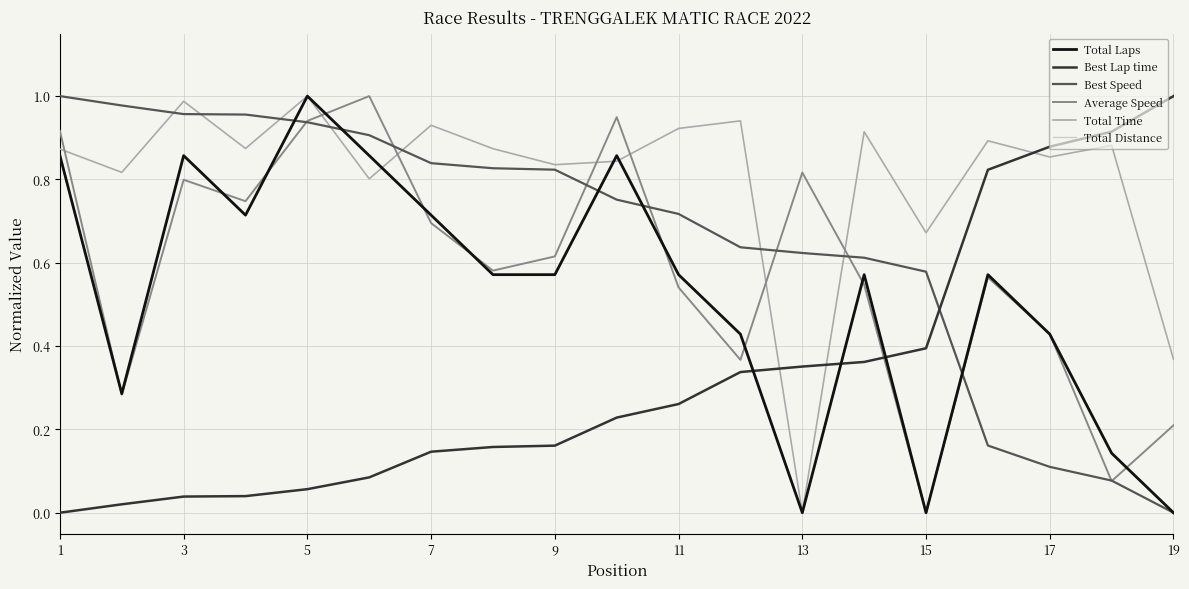

Is this an area chart (filled region under the line)?

No